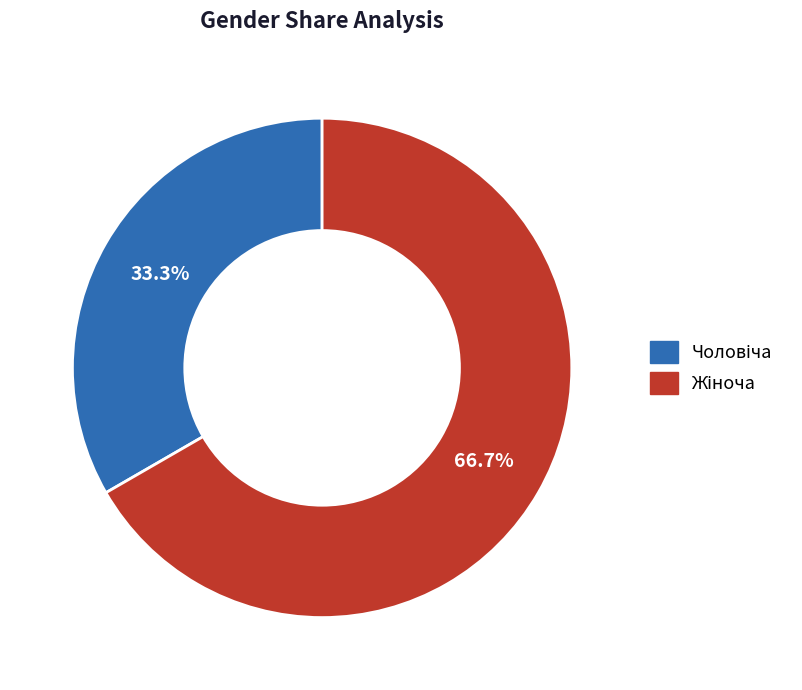

Does any single category account for the majority?

Yes